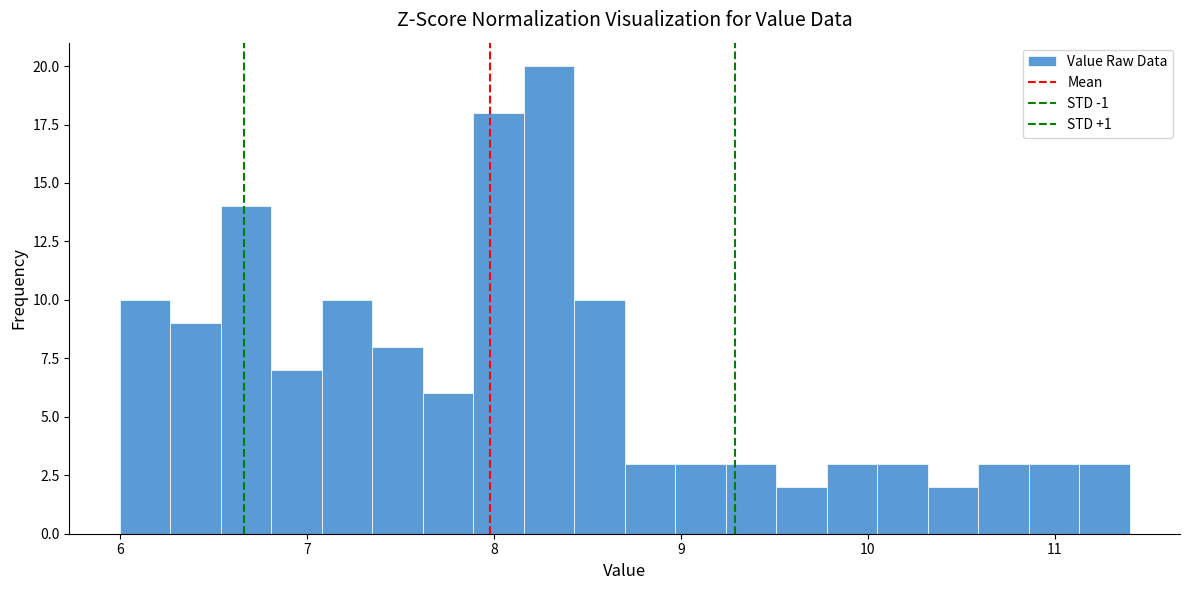

Around what value on the x-axis is the tallest bar? Give the approximate position of its centre, as read against the axis.

8.3